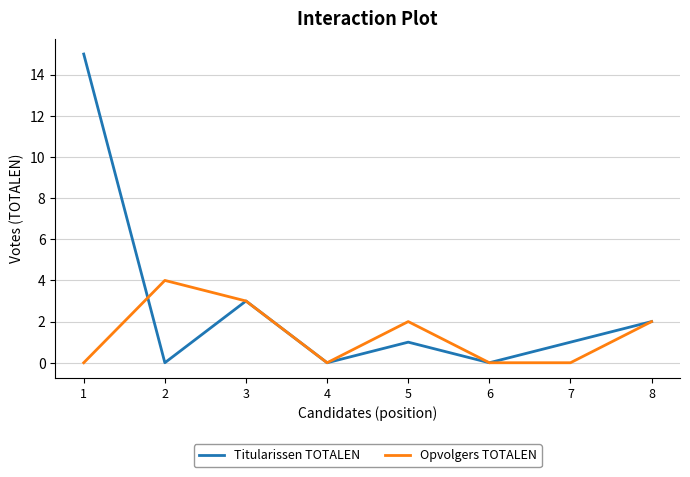

Is the value of Titularissen TOTALEN at 3 greater than the value of Opvolgers TOTALEN at 2?

No